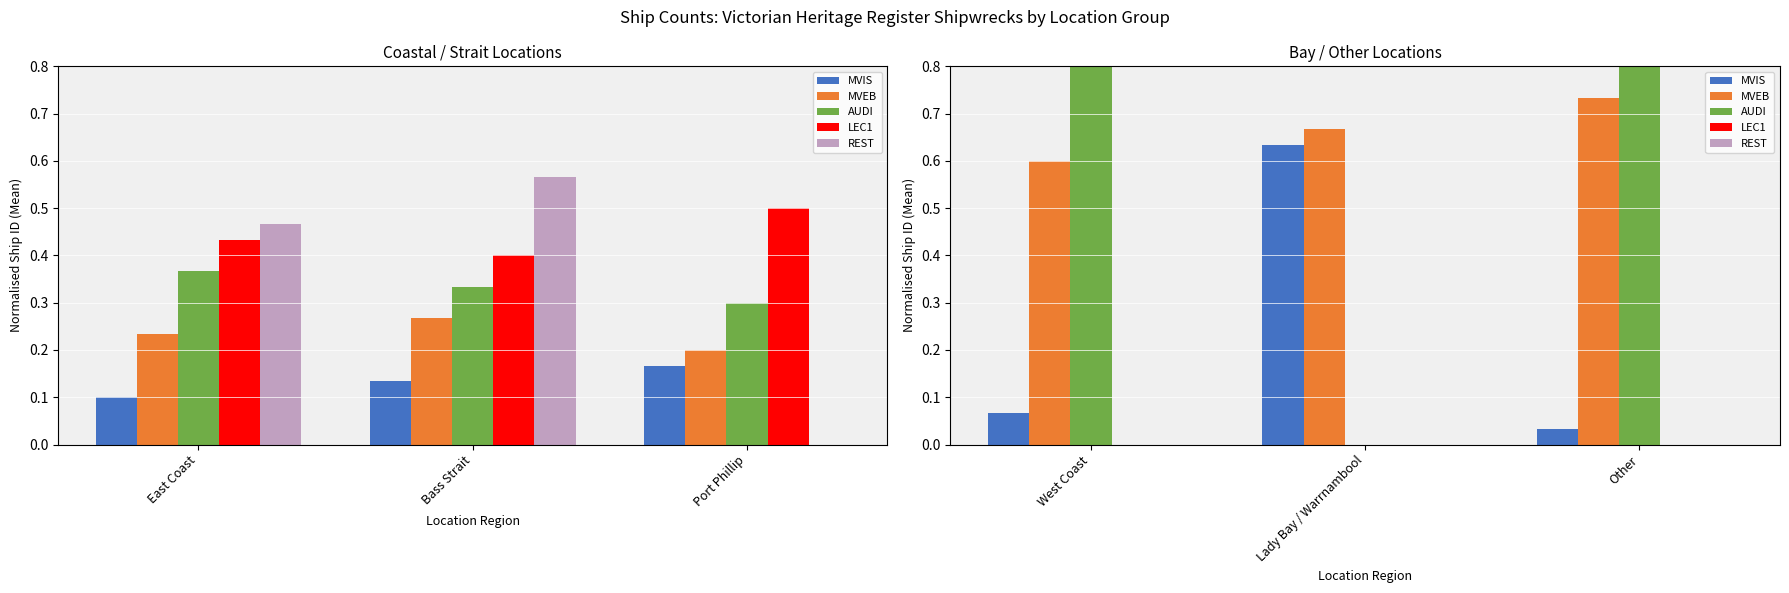

Is the value of MVEB at Lady Bay / Warrnambool greater than the value of REST at Other?

Yes